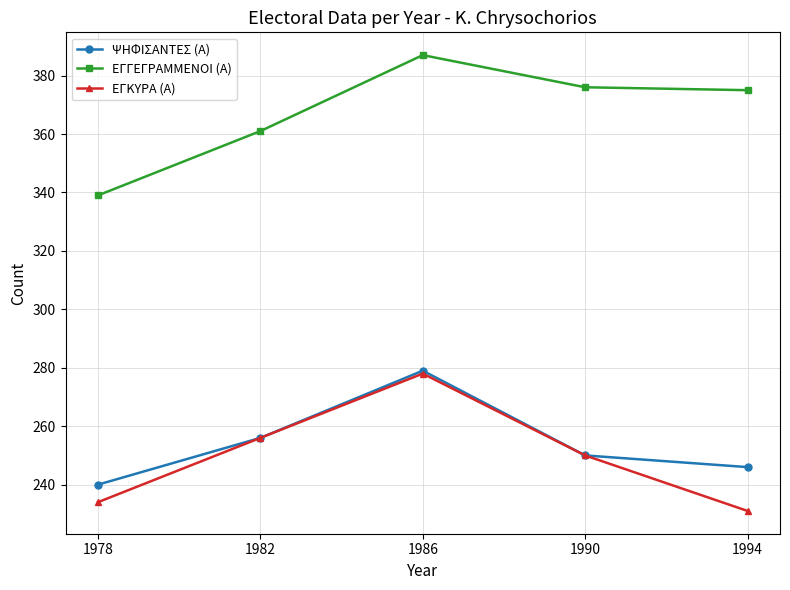

How many ΨΗΦΙΣΑΝΤΕΣ (Α) values are between 246 and 256?

3